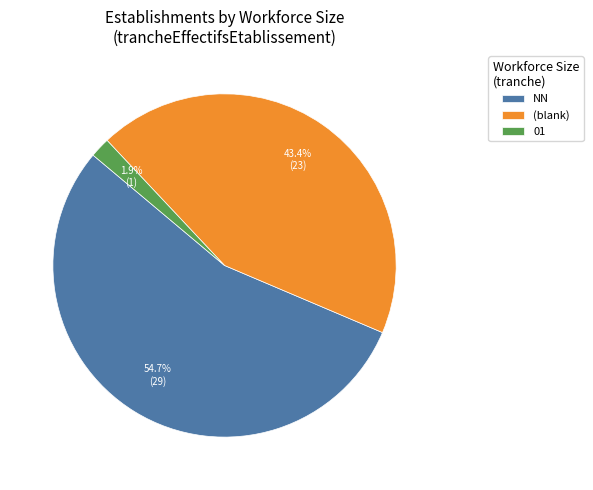

Which has a higher value, 01 or (blank)?

(blank)